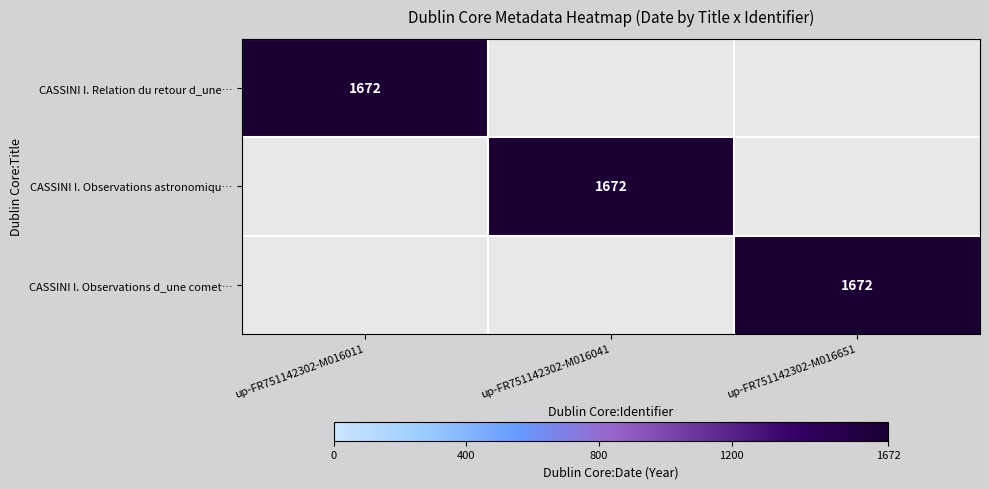

The value of CASSINI I. Observations d_une comete fa at up-FR751142302-M016041 is -687. True or false?

False